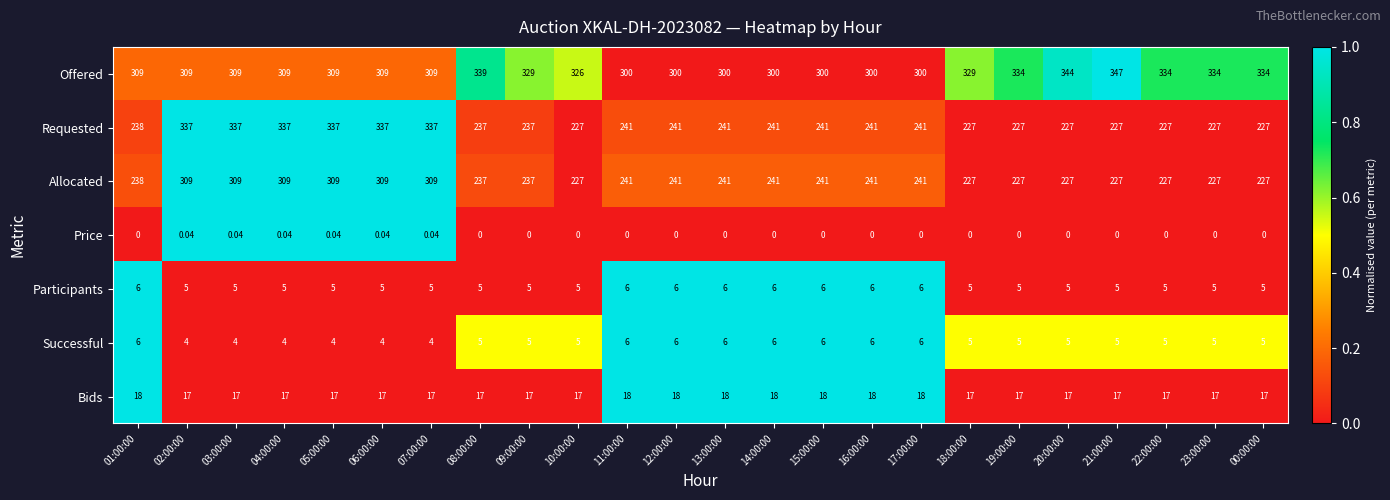

Between 01:00:00 and 00:00:00, which series saw the biggest shift?

Offered